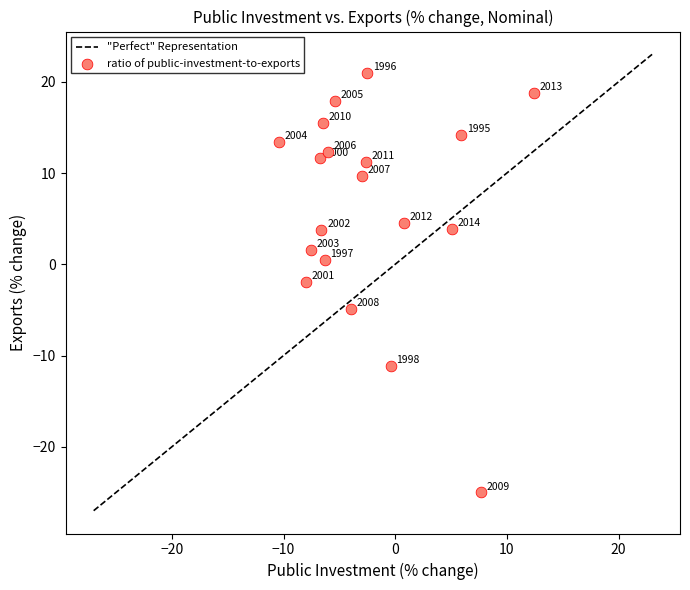

What Y value in the scatter plot is closest to -2?

-1.9